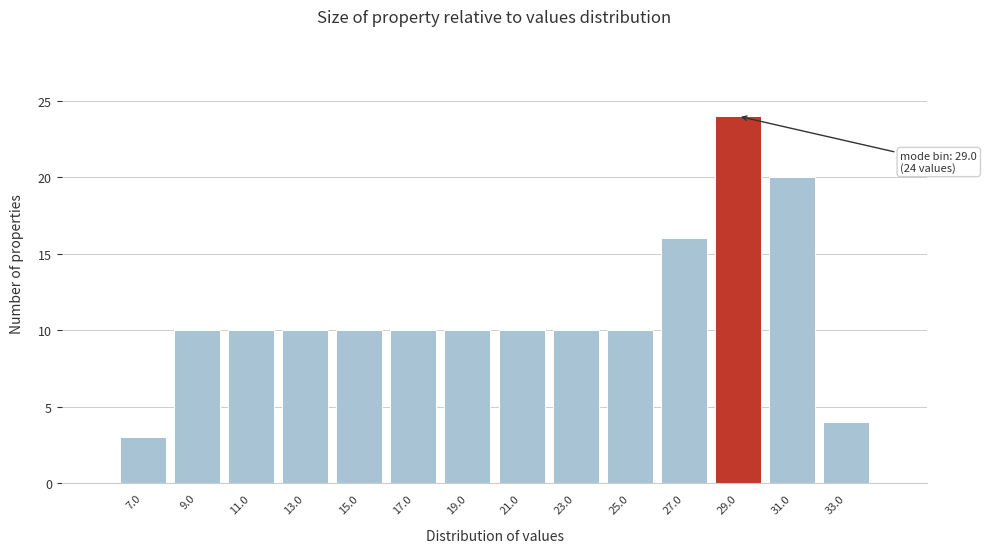

Reading left to right, transcribe all the data shown in this chart.

3	10	10	10	10	10	10	10	10	10	16	24	20	4